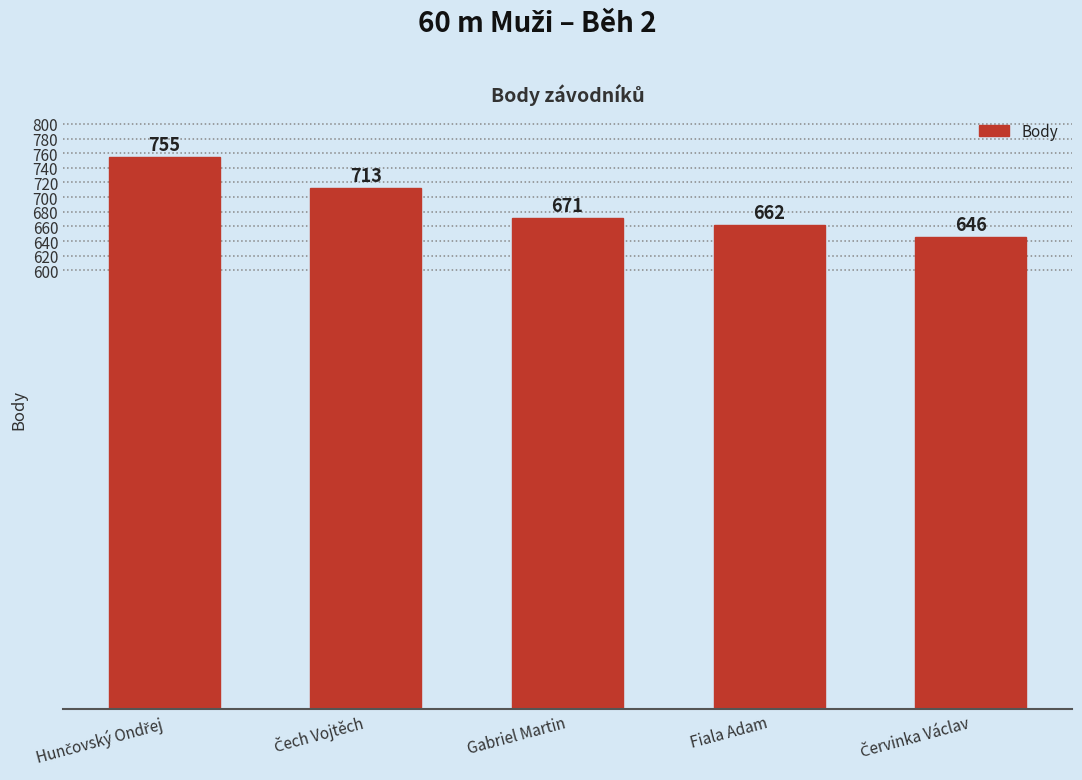

What is the difference between the second highest and second lowest values?

51